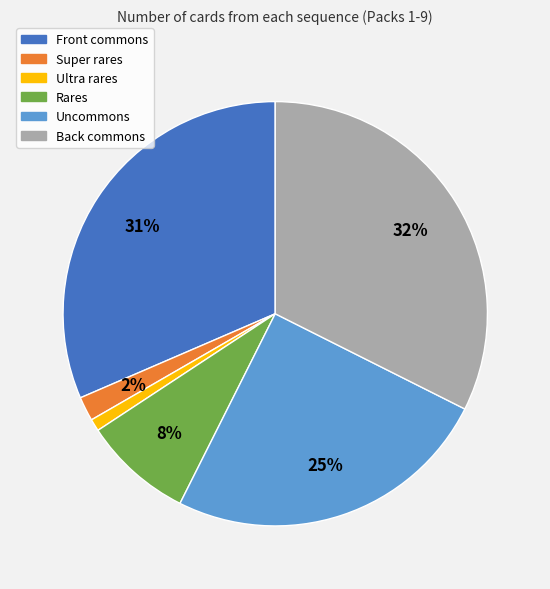

Does Uncommons represent more than half of the total?

No